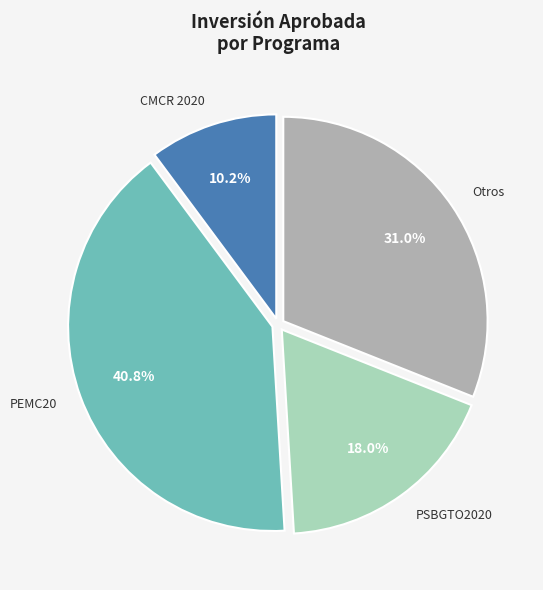

What percentage do Otros and CMCR 2020 together represent?

41.2%